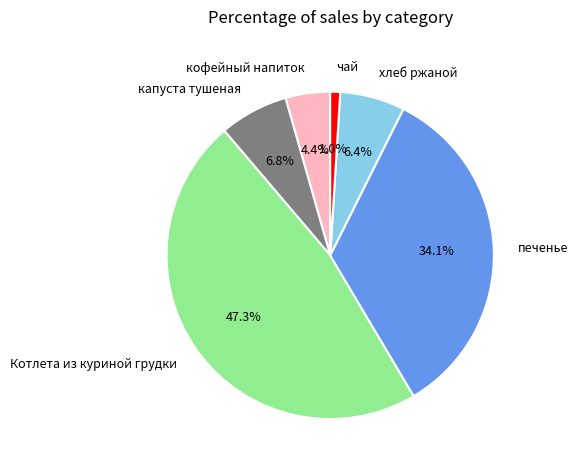

To the nearest percent, what is the average slice percentage?

17%